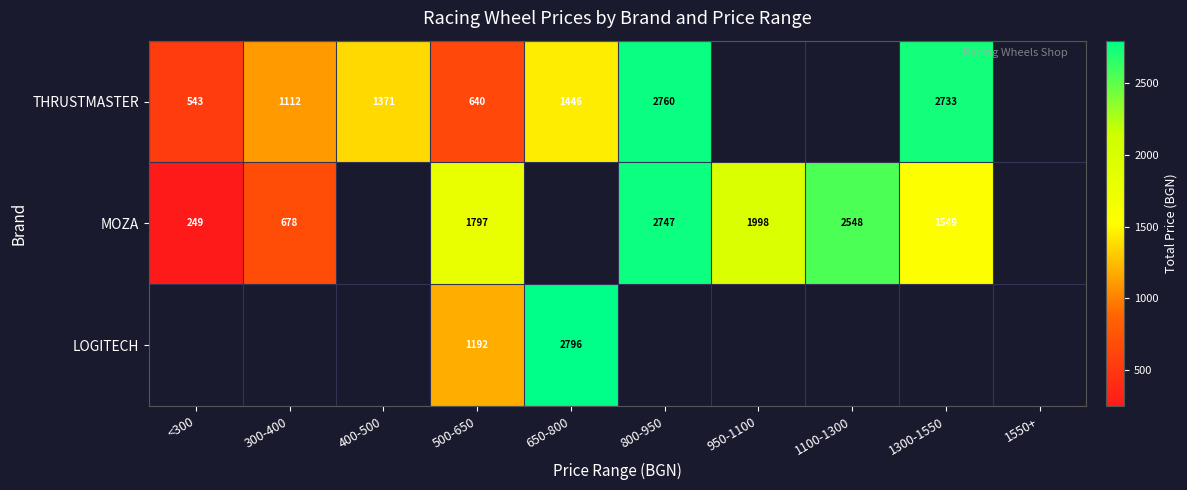

True or false: THRUSTMASTER has a value of 1111.7 at 500-650.

False